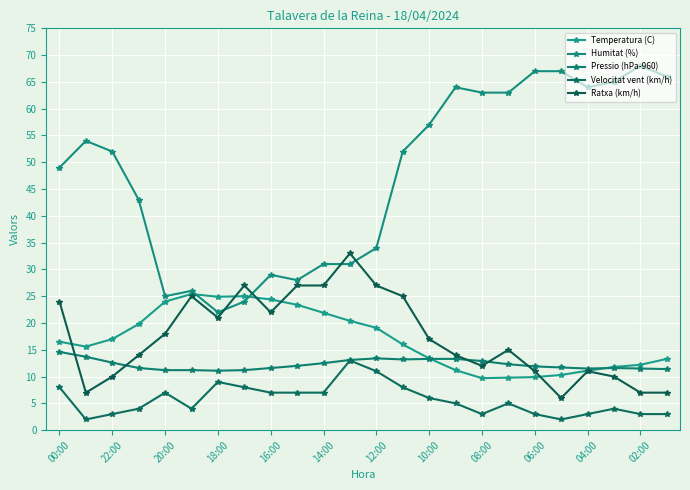

What is the difference between the maximum and minimum values in the Pressio (hPa-960) series?

3.5